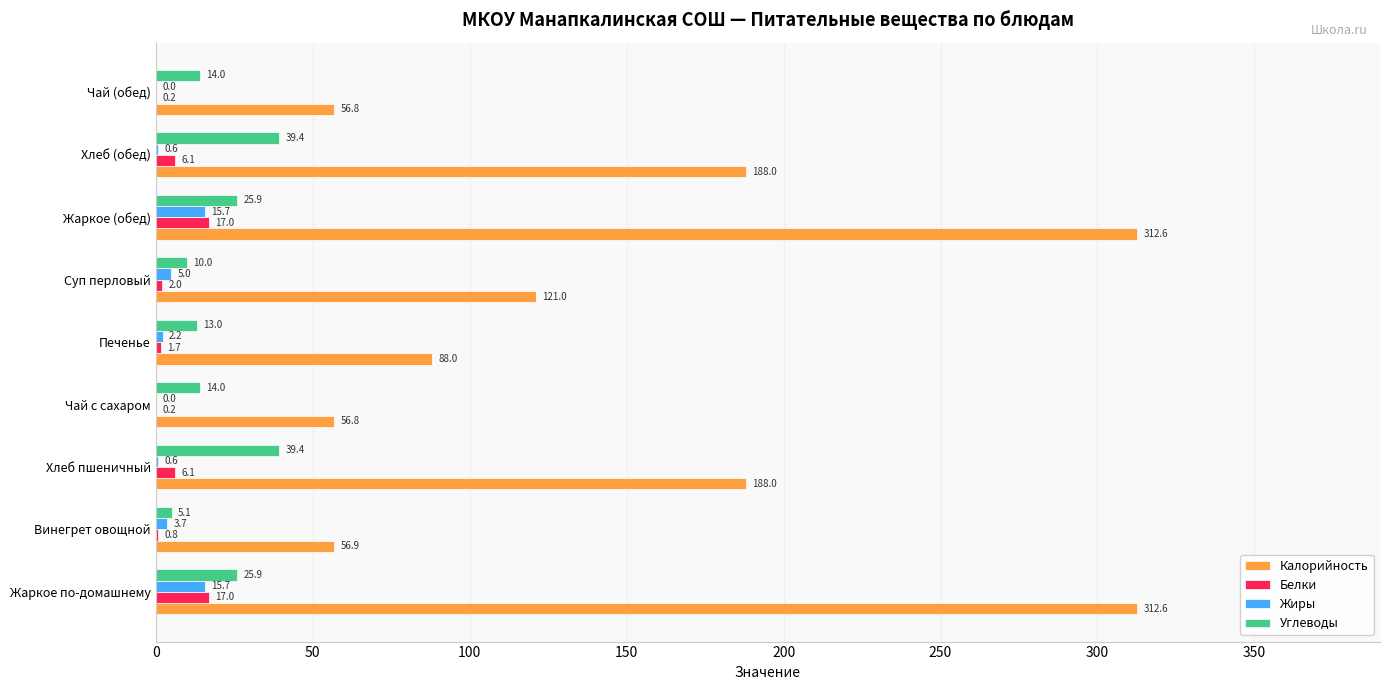

What is the total value across all series at Жаркое (обед)?

371.2